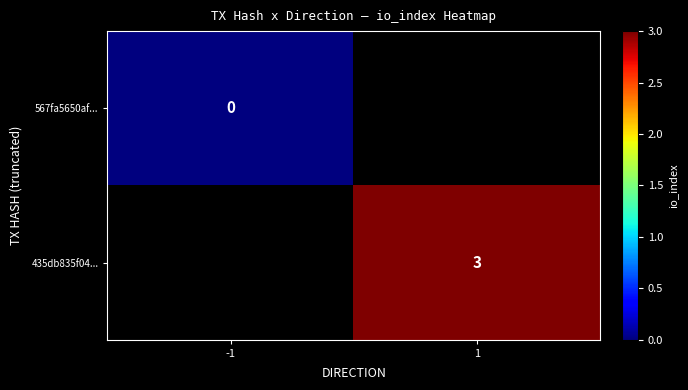

True or false: 435db835f04... has a value of 5 at 1.

False